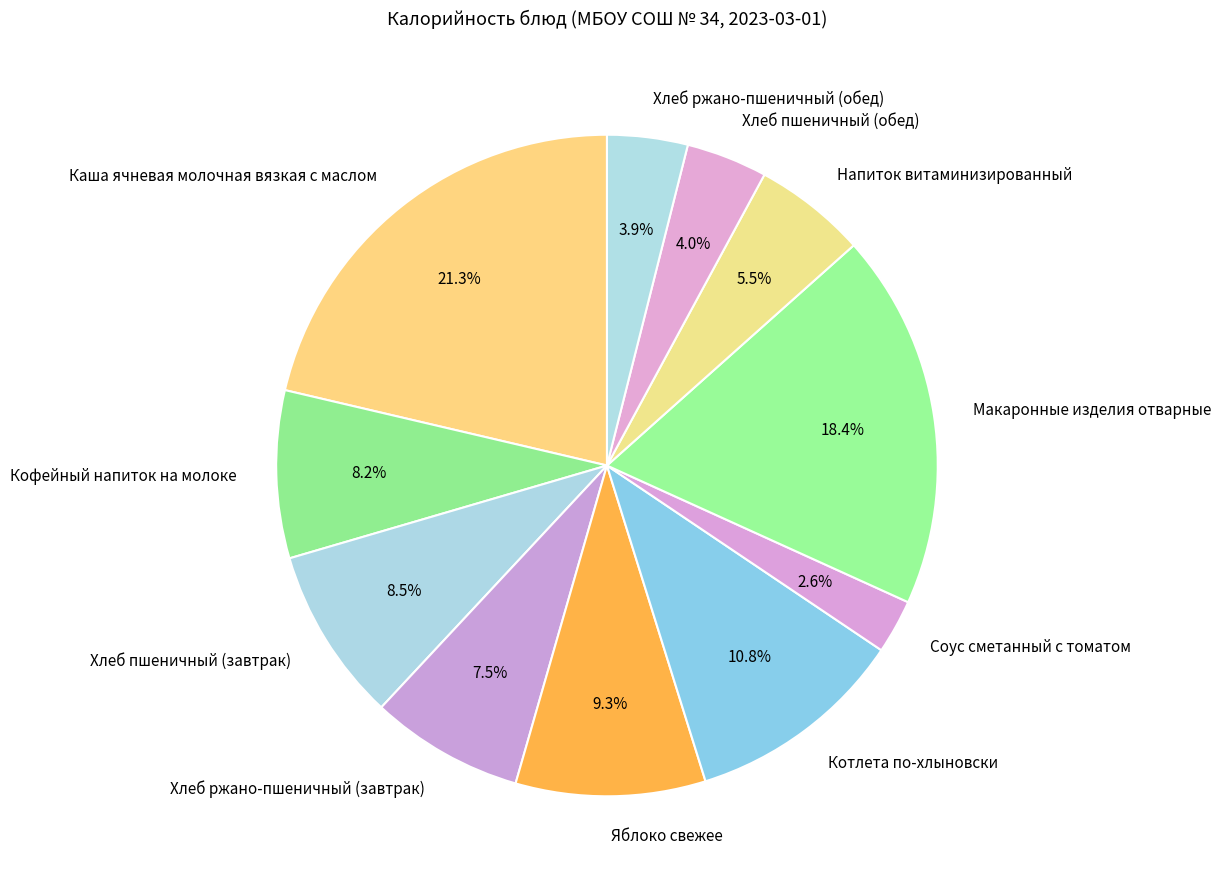

Which has a higher value, Яблоко свежее or Соус сметанный с томатом?

Яблоко свежее